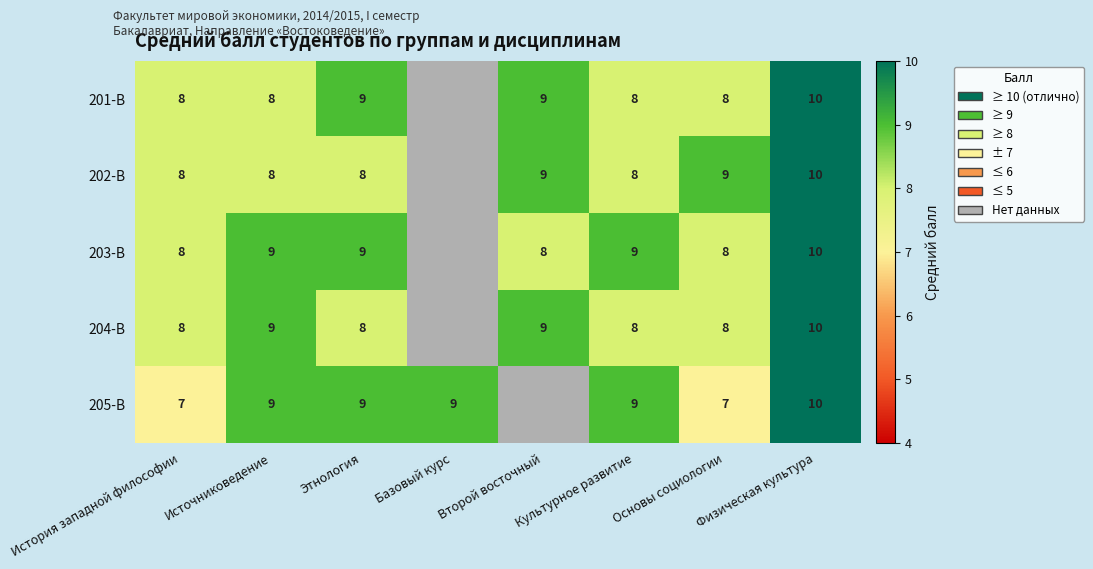

The value of 203-В at История западной философии is 8. True or false?

True